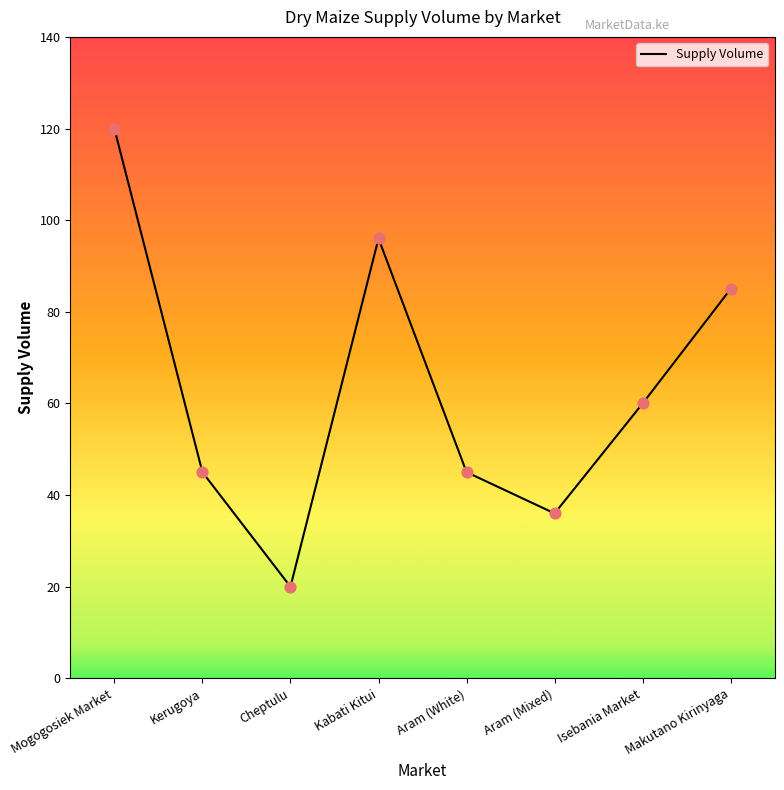

Between Isebania Market and Makutano Kirinyaga, which is larger?

Makutano Kirinyaga